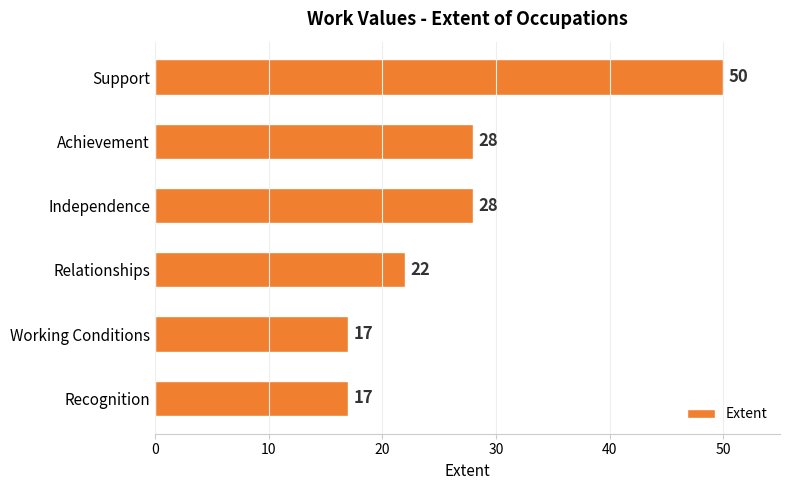

What is the change in value from Independence to Working Conditions?

-11